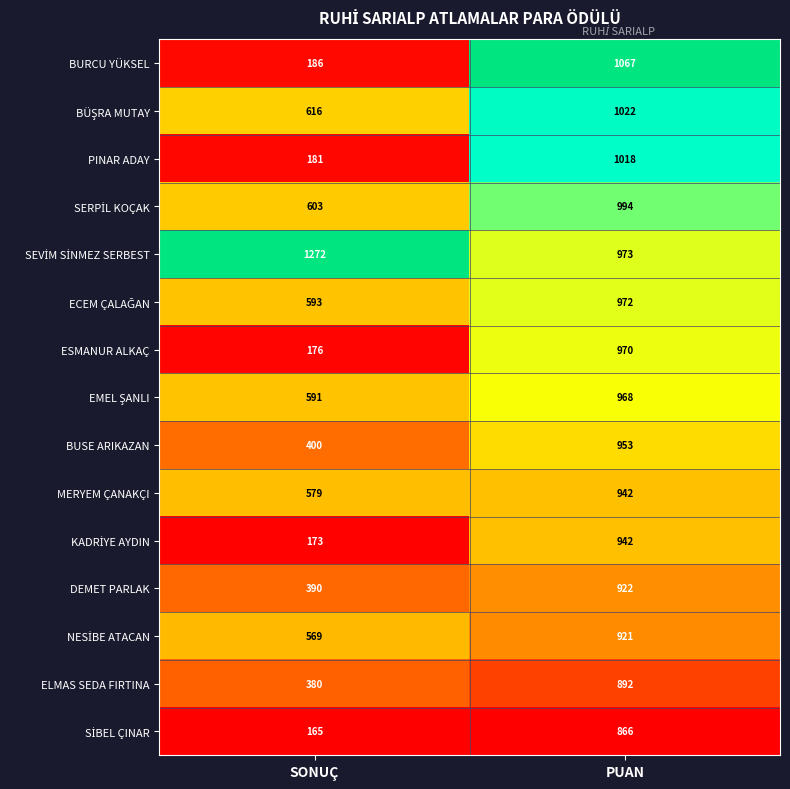

At which label is ELMAS SEDA FIRTINA closest to 636?

SONUÇ